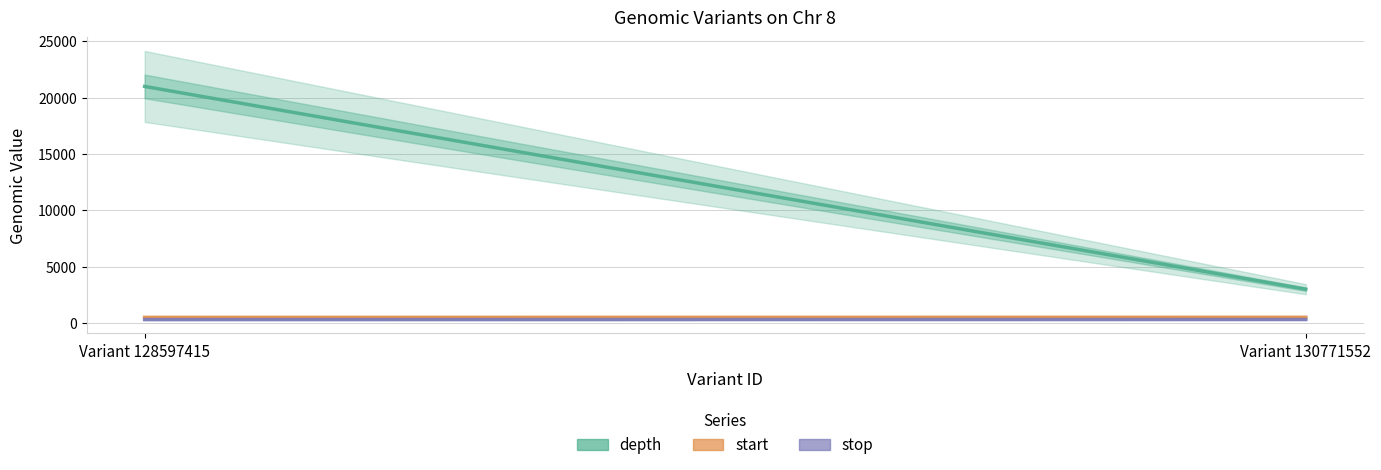

How many lines are shown in the chart?

3